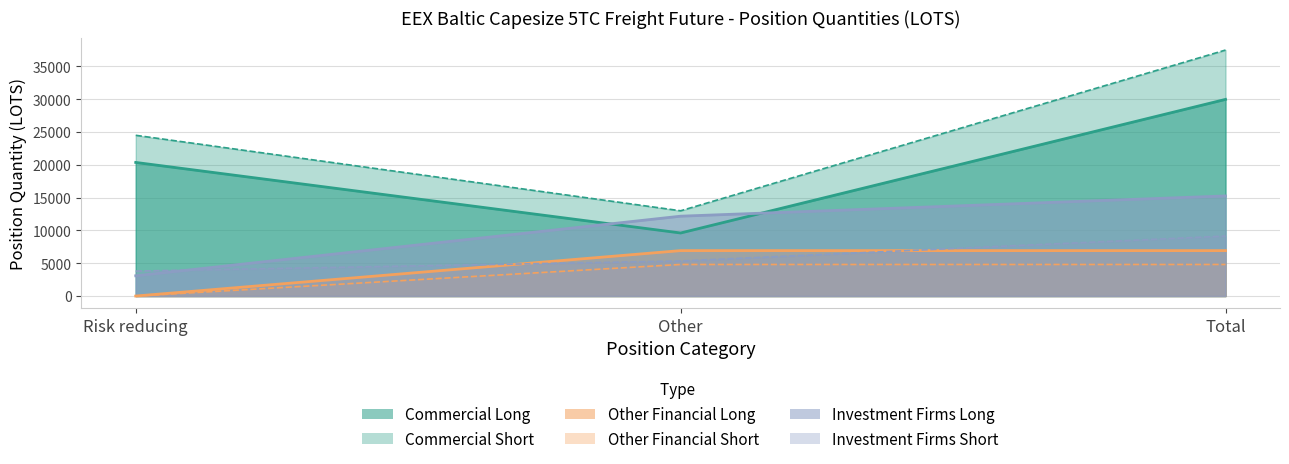

Reading right to left, what are all the values shown in this chart?

Commercial Long: 29981.1	9612.6	20368.5
Commercial Short: 37504.6	12997.9	24506.7
Other Financial Long: 4812.0	4812.0	0.0
Other Financial Short: 6925.6	6925.6	0.0
Investment Firms Long: 15261.8	12174.0	3087.8
Investment Firms Short: 9146.3	5341.7	3804.5